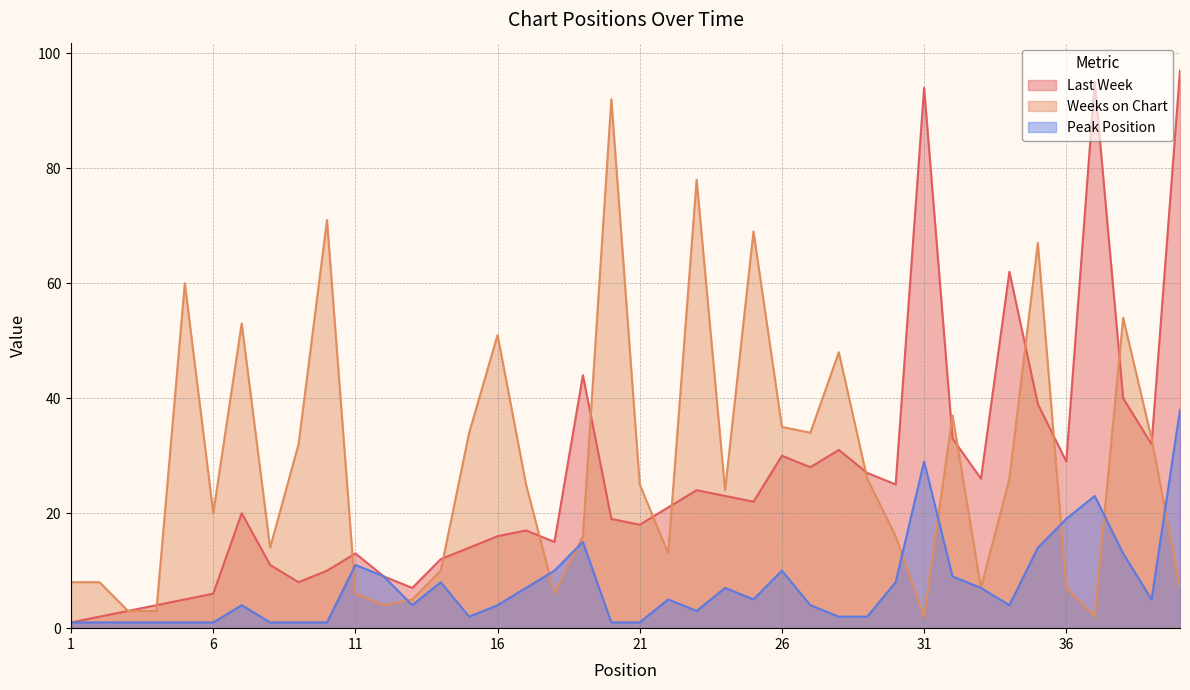

How many intersections are there between Weeks on Chart and Last Week?

14